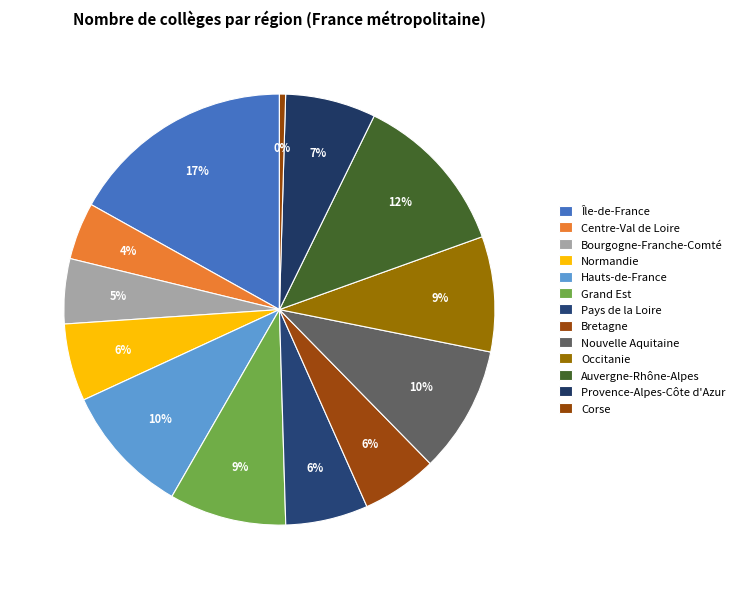

How many slices are in this pie chart?

13